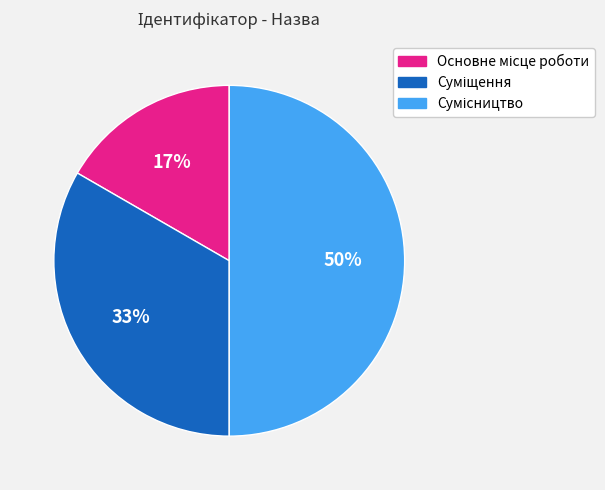

To the nearest percent, what is the average slice percentage?

33%